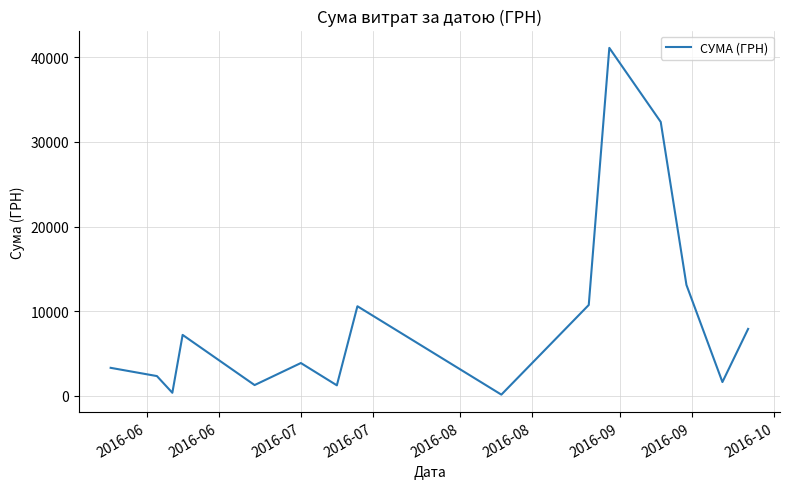

What is the difference between the maximum and minimum values?

40986.0